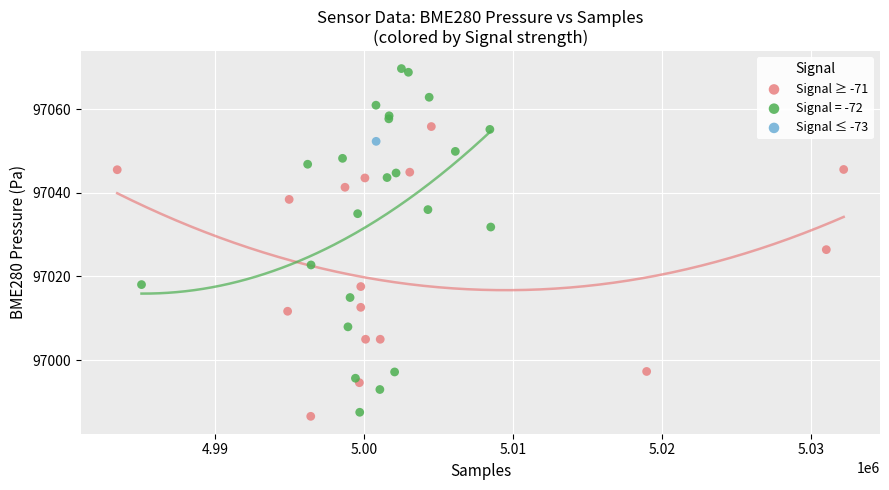

What are all the series names shown in the legend?

Signal ≥ -71, Signal = -72, Signal ≤ -73